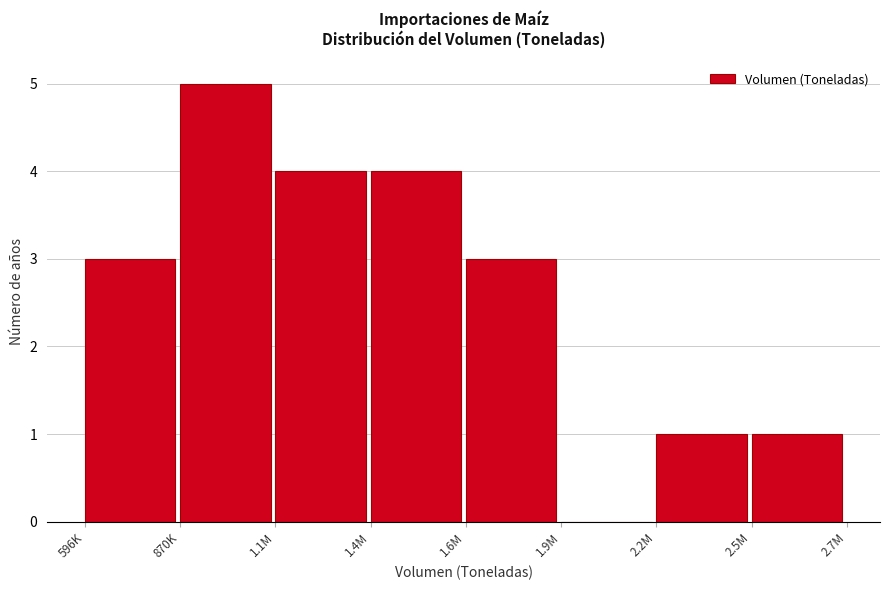

Reading left to right, list all the values displayed in this chart.

596K=3	870K=5	1.1M=4	1.4M=4	1.6M=3	1.9M=0	2.2M=1	2.5M=1